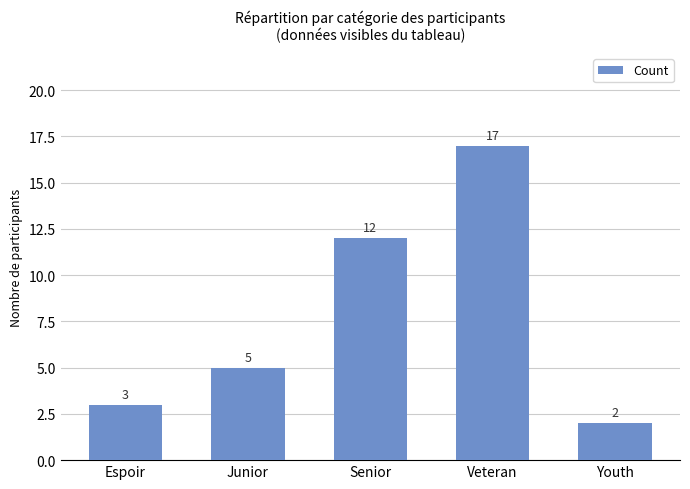

List the labels in order of value, smallest first.

Youth, Espoir, Junior, Senior, Veteran